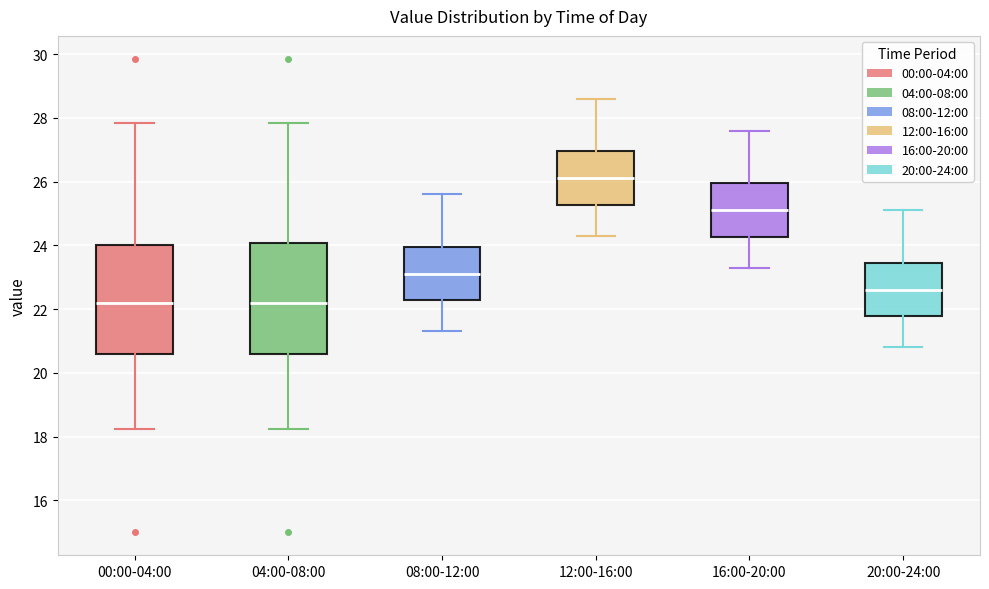

Where does the median line of the box for 00:00-04:00 sit on the y-axis? The values are not printed on the chart, so give them approximately, as read against the axis.

22.2